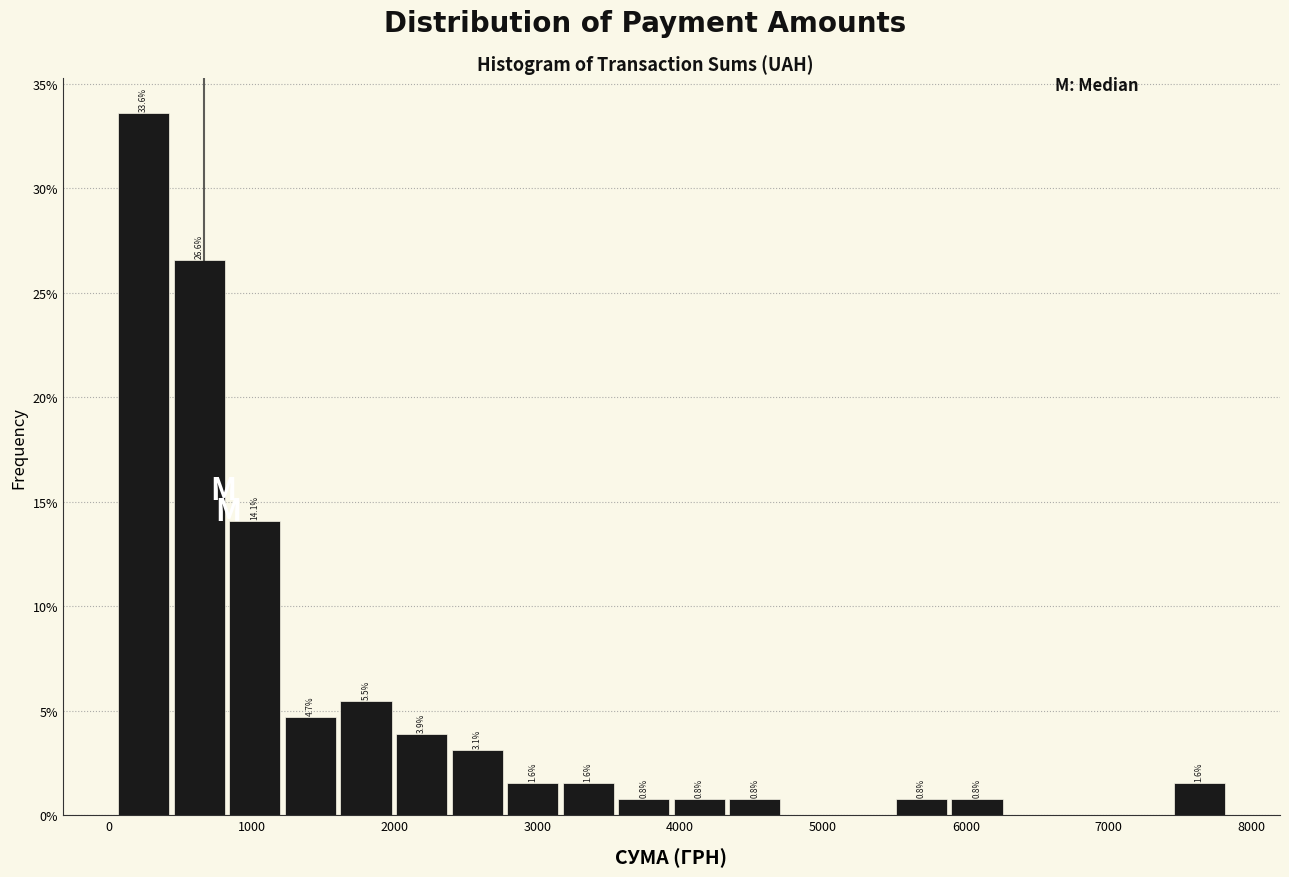

Read against the x-axis, roughly where is the centre of the tallest bar?

200